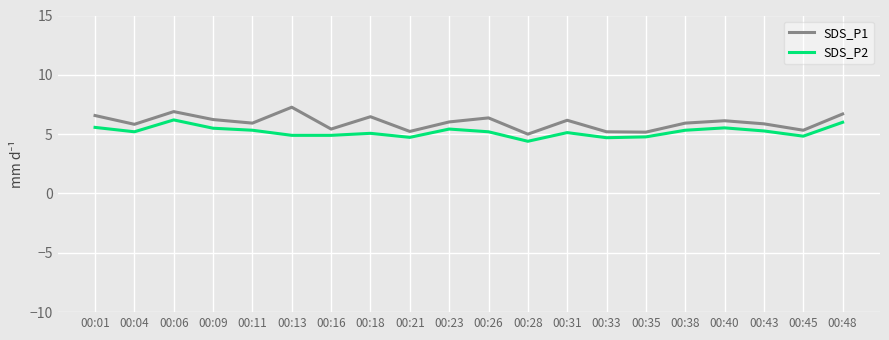

What are all the series names shown in the legend?

SDS_P1, SDS_P2